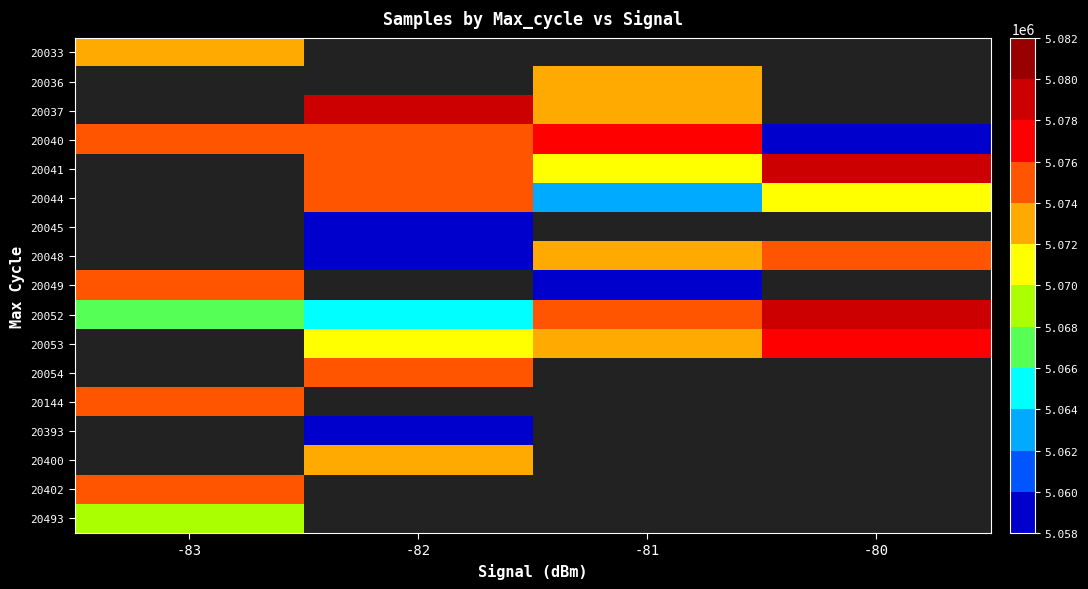

Which category has the highest value in the 20400 series?

-83